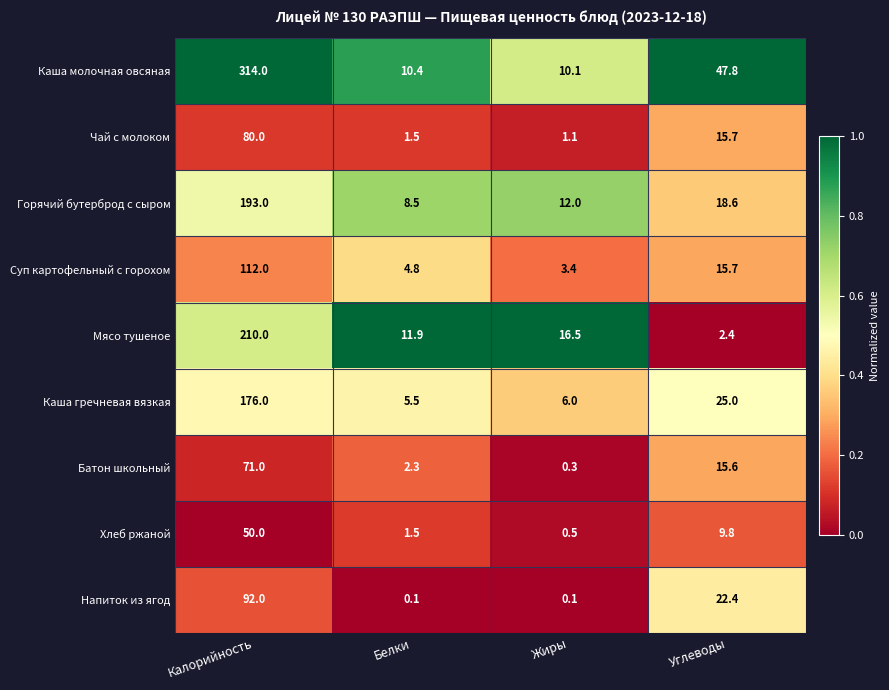

Which series has the largest range (max minus min)?

Каша молочная овсяная